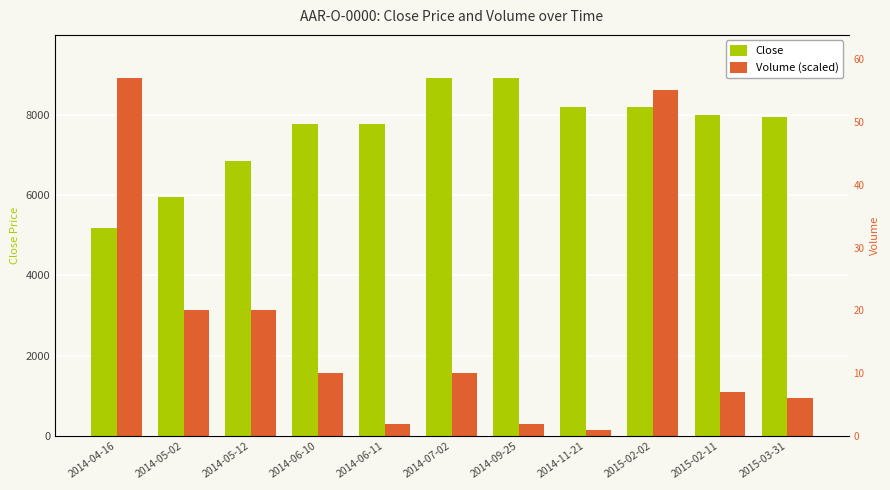

How many distinct data groups are displayed?

2